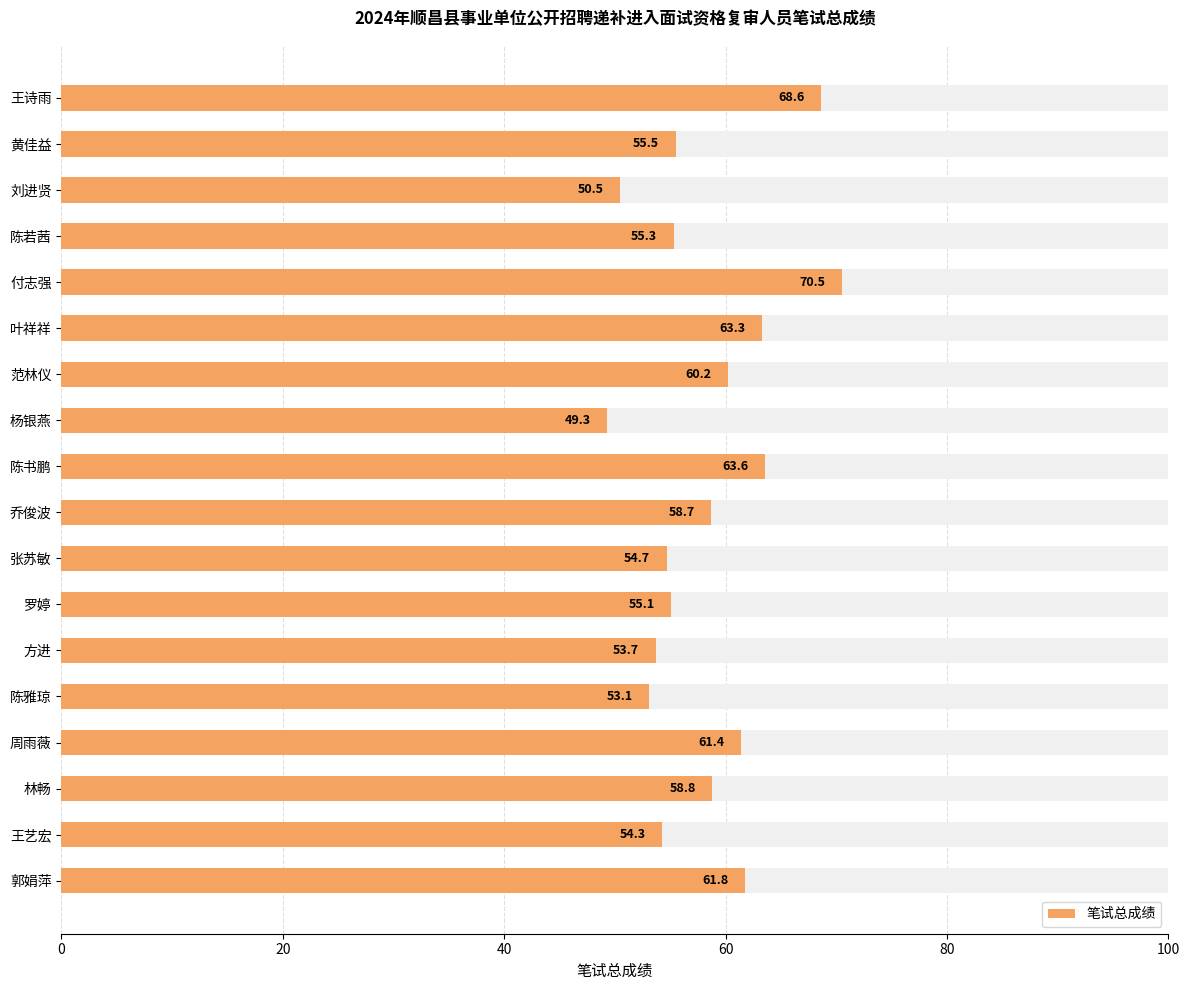

True or false: the data shows 16.9 at 黄佳益.

False